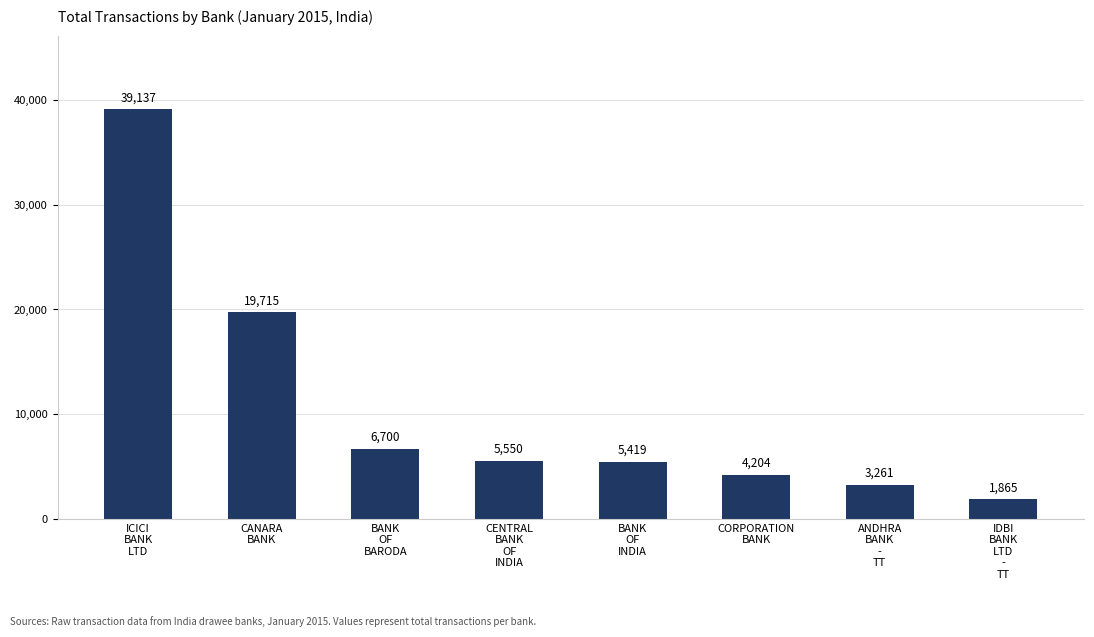

What is the value of the 5th bar from the left?

5419